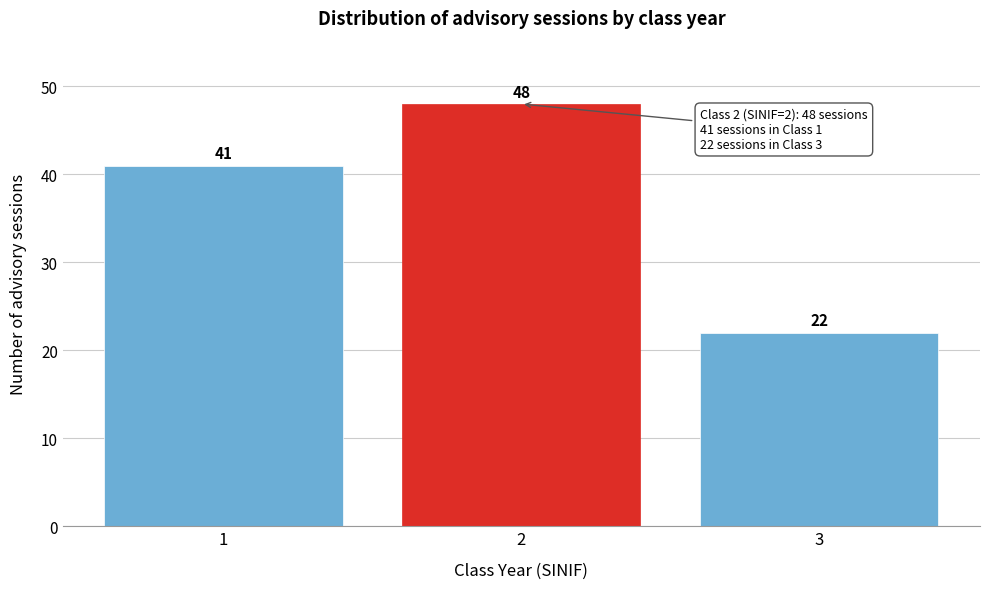

Reading right to left, what are all the values shown in this chart?

3=22	2=48	1=41